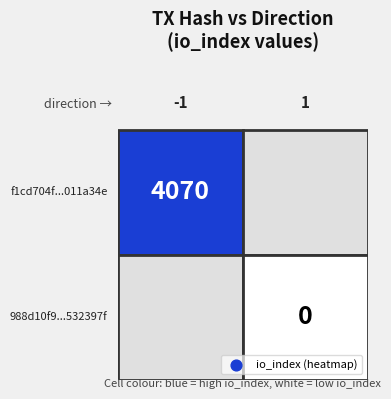

Rank the series at direction from lowest to highest value.

f1cd704f856a6dbb98b3e122d55fb4dc011a34e, 988d10f97a782afd3adf794b9a5808ec532397f